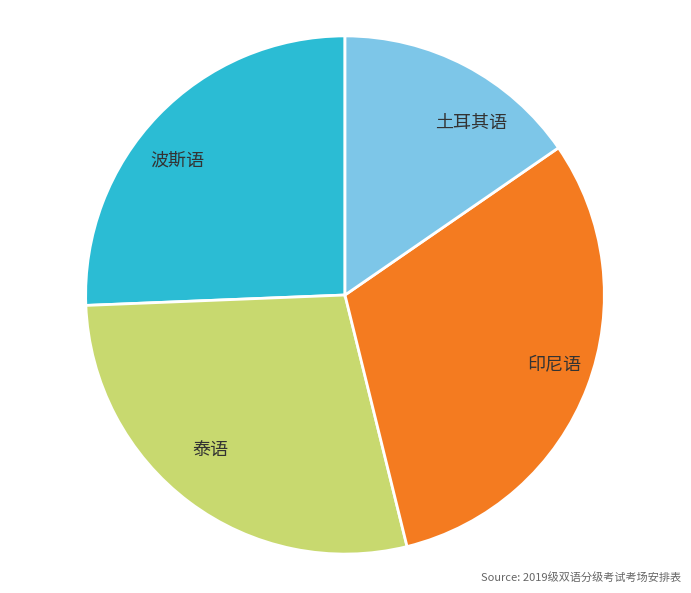

Rank the categories by value from lowest to highest.

土耳其语, 波斯语, 泰语, 印尼语